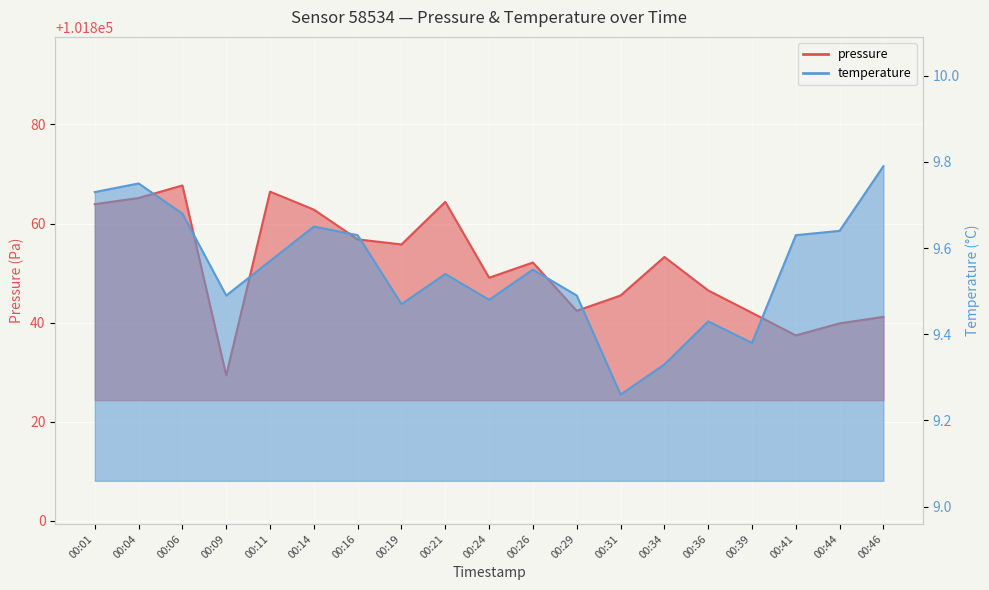

At which category does pressure reach its first local peak?

00:06